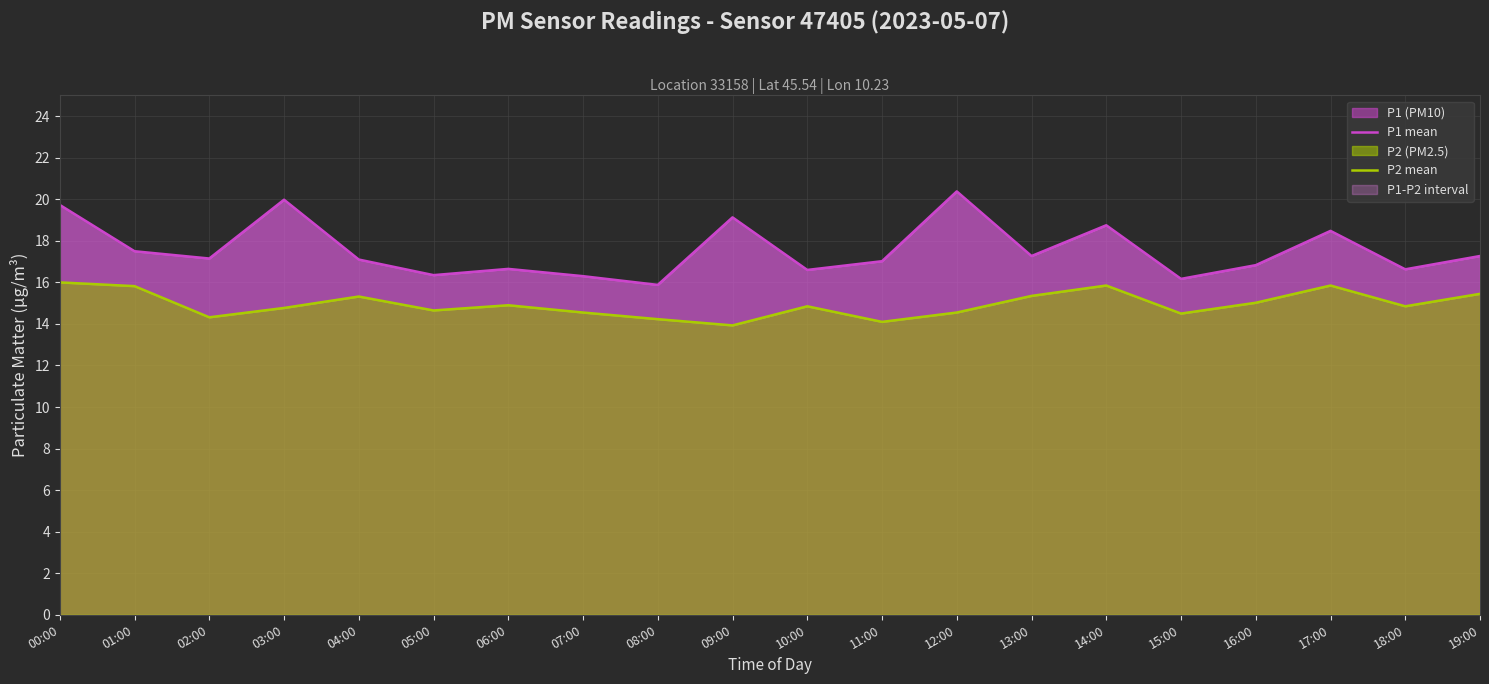

The value of P2 mean at 15:00 is 5.8. True or false?

False